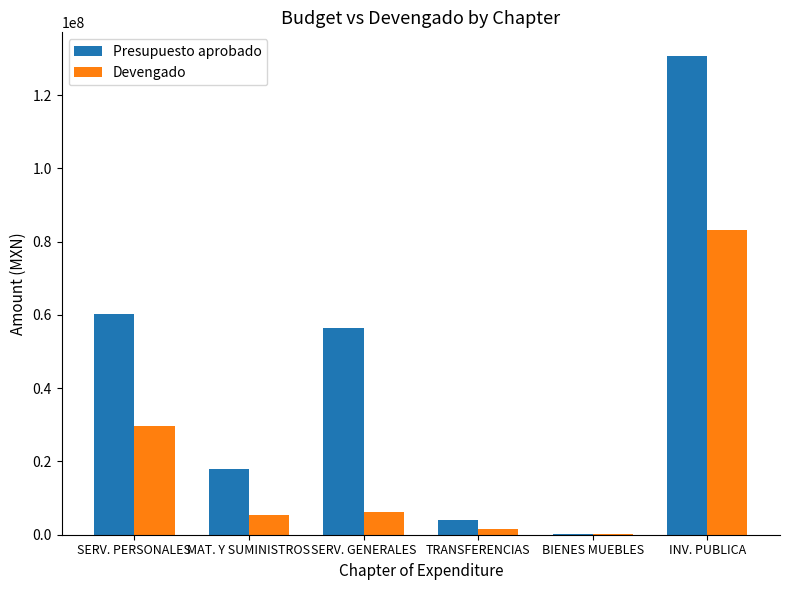

Which series changed the most between SERV. PERSONALES and SERV. GENERALES?

Devengado